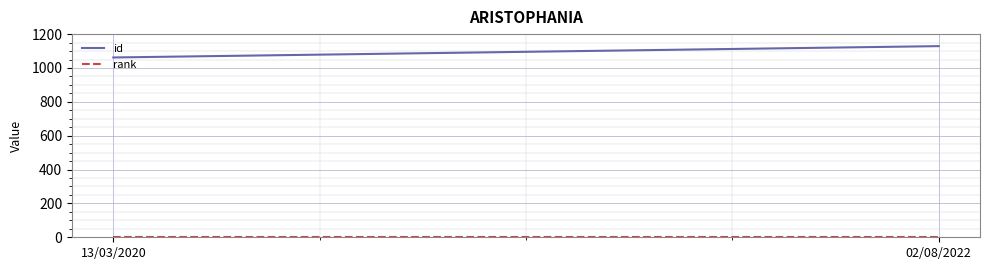

Which series has the largest total across all categories?

id